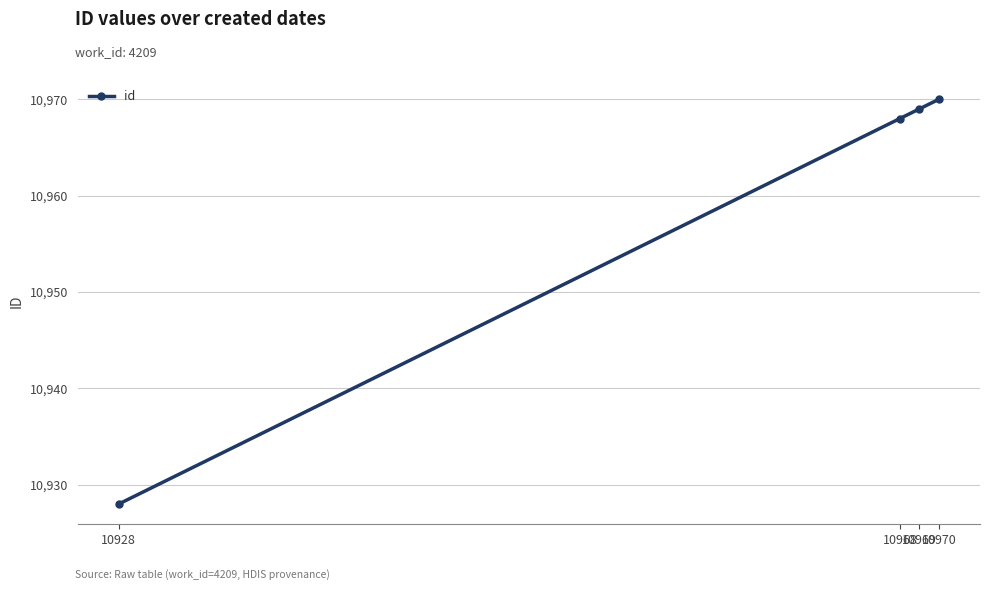

True or false: the data has more than 0 interior local peaks.

False